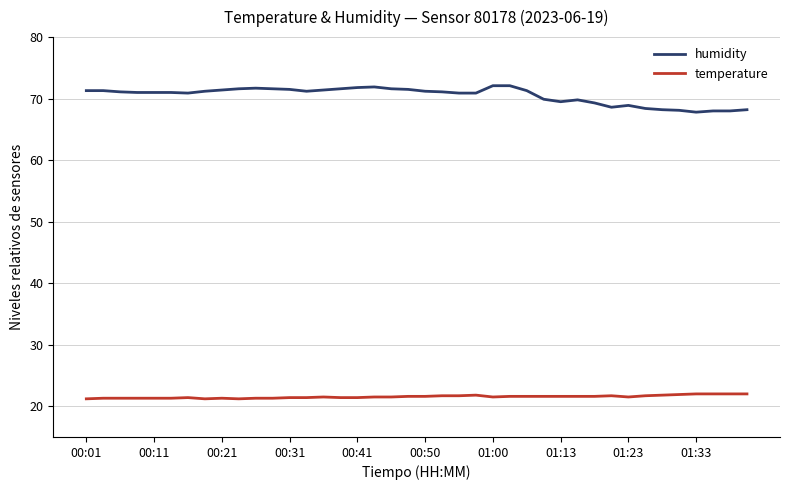

List the series in order of their peak value, highest first.

humidity, temperature